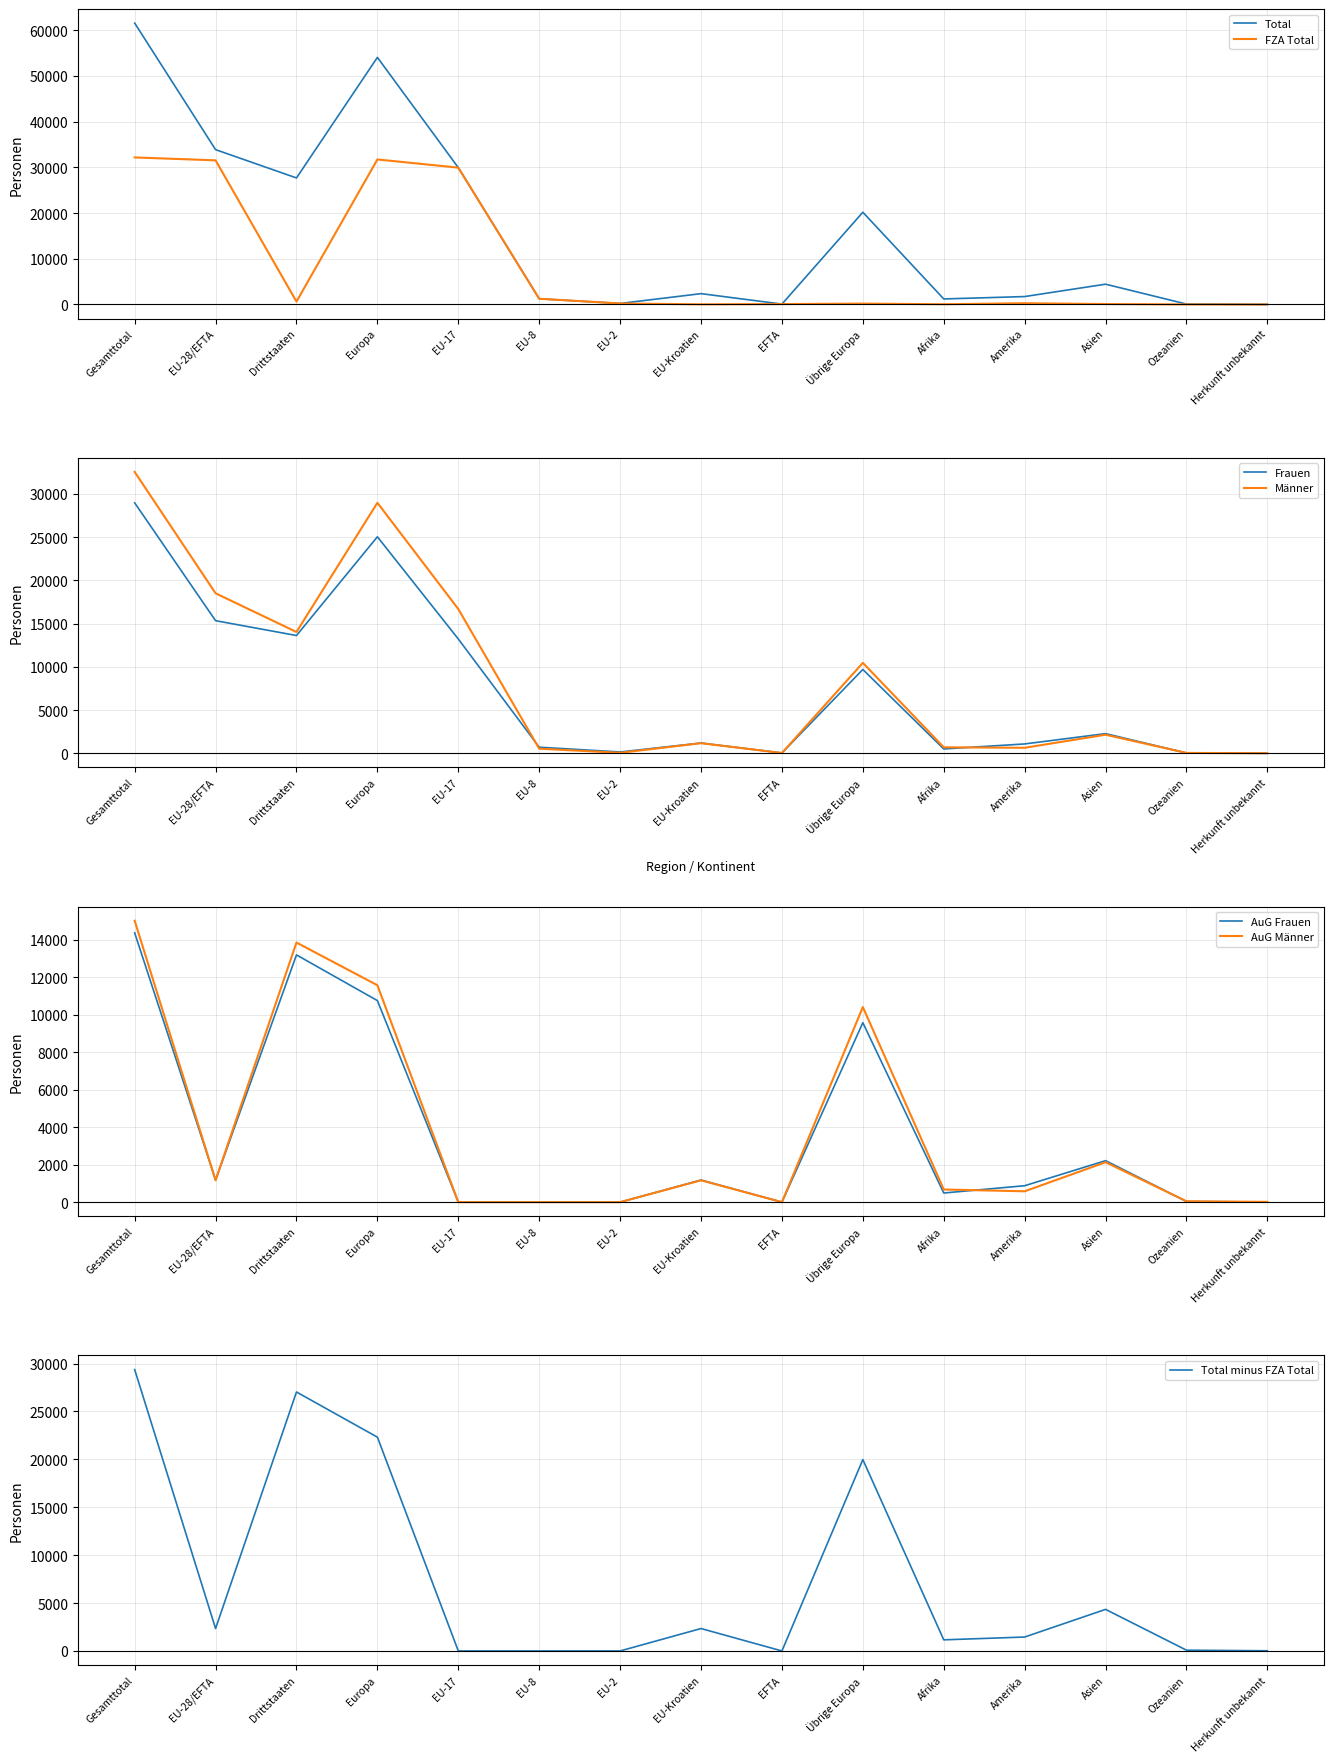

Which series has the largest total across all categories?

Total